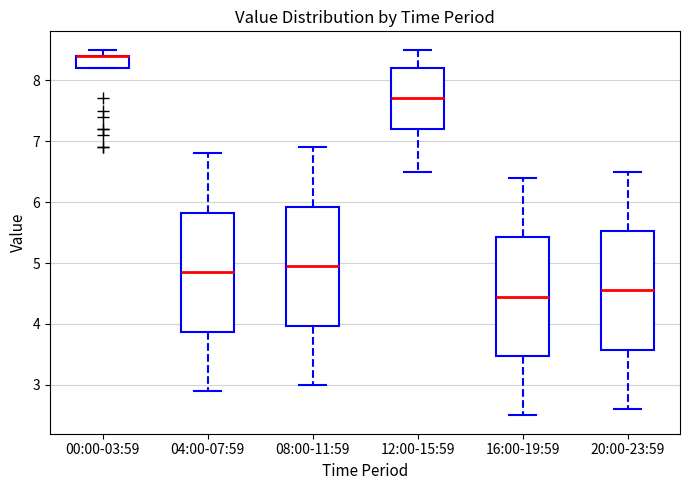

Reading left to right, read every box against the y-axis: the position of its median line, the range the box covers, and the ends of its whiskers. The values are not printed on the chart, so give them approximately, as read against the axis.

00:00-03:59: median 8.4 (drawn on the box's upper edge), box 8.2 to 8.4, whiskers 8.2 to 8.5
04:00-07:59: median 4.9, box 3.9 to 5.8, whiskers 2.9 to 6.8
08:00-11:59: median 5.0, box 4.0 to 5.9, whiskers 3.0 to 6.9
12:00-15:59: median 7.7, box 7.2 to 8.2, whiskers 6.5 to 8.5
16:00-19:59: median 4.5, box 3.5 to 5.4, whiskers 2.5 to 6.4
20:00-23:59: median 4.6, box 3.6 to 5.5, whiskers 2.6 to 6.5